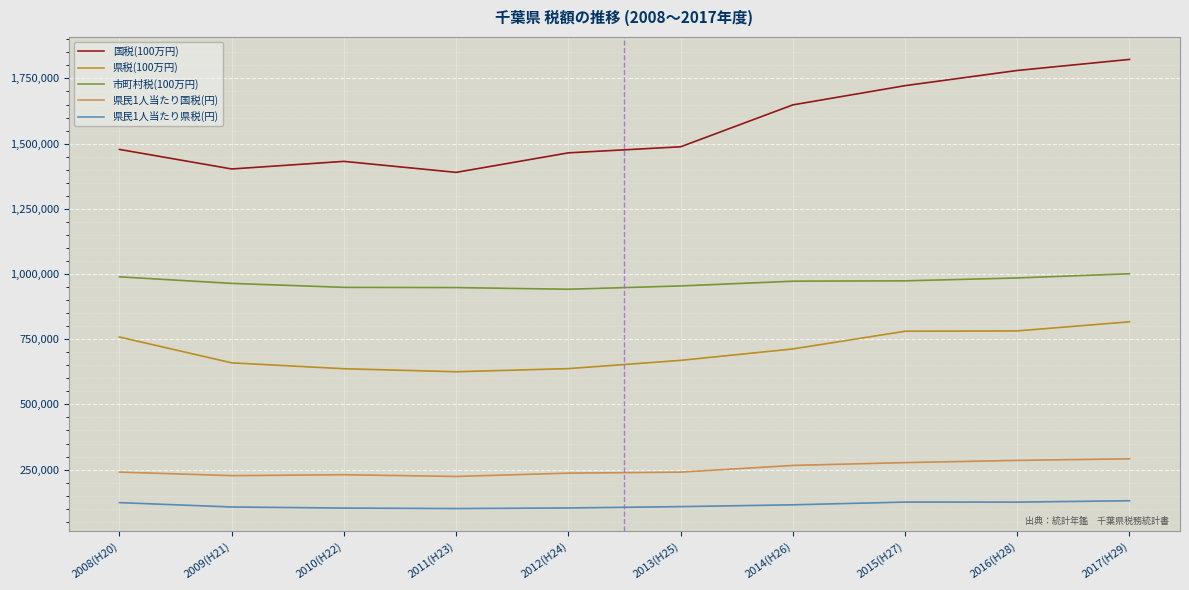

Which label corresponds to the largest value in the chart?

2017(H29)